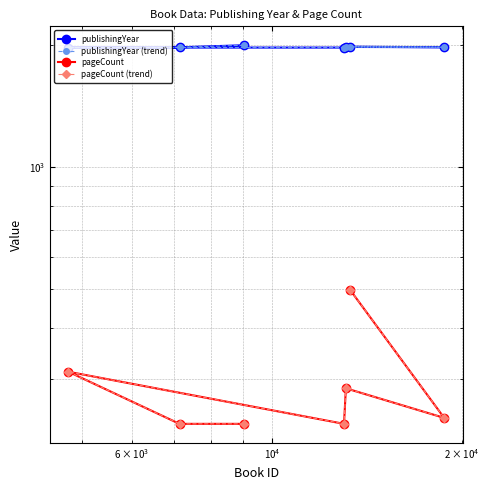

How many lines are shown in the chart?

4